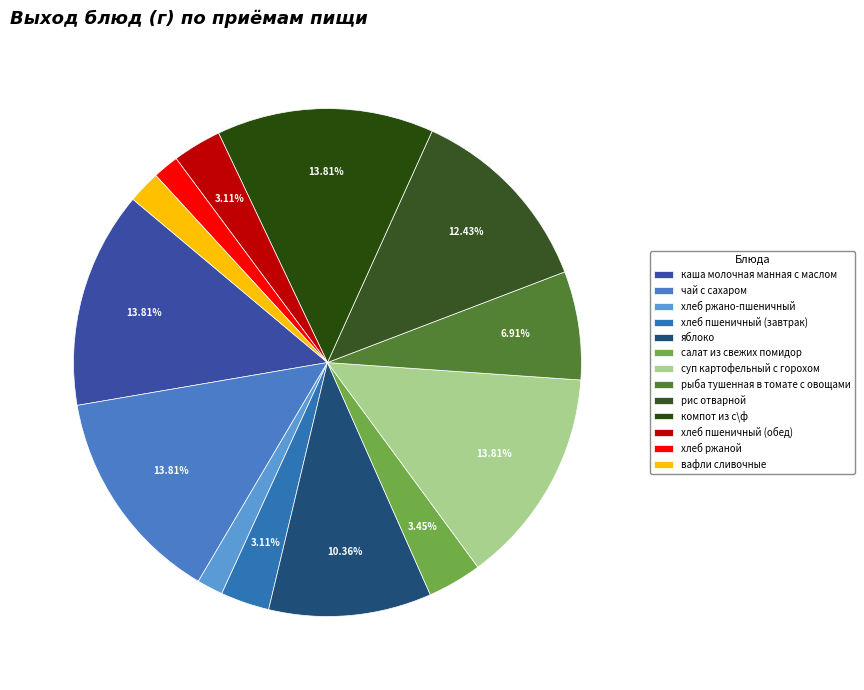

Is it true that рыба тушенная в томате с овощами is 7% of the pie?

True